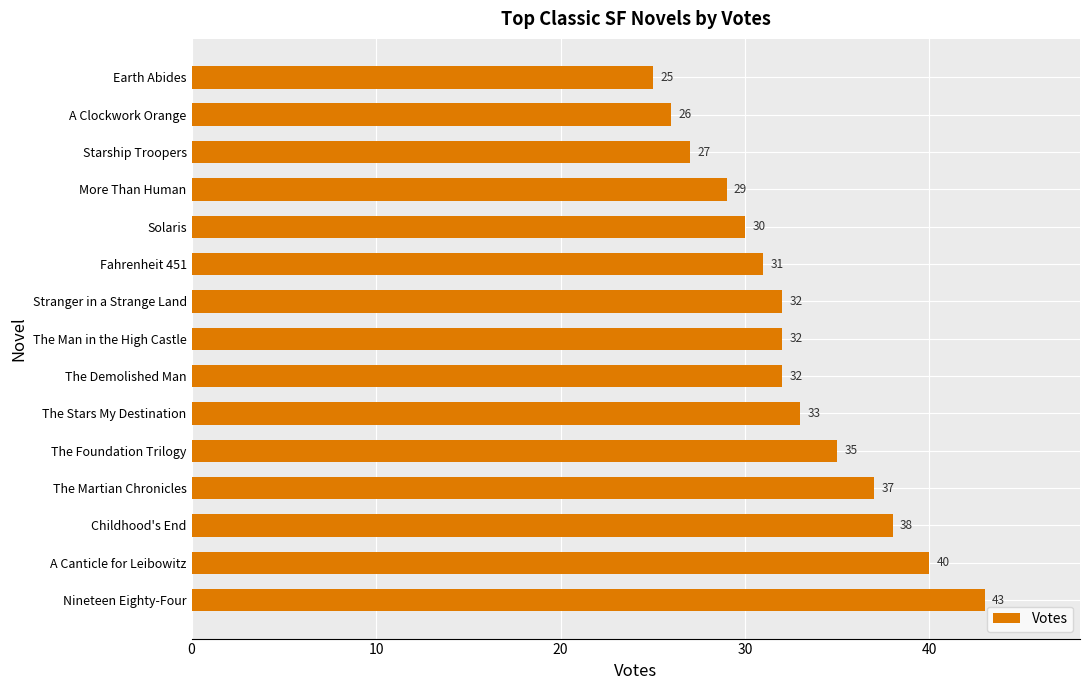

Between The Martian Chronicles and The Foundation Trilogy, which is larger?

The Martian Chronicles